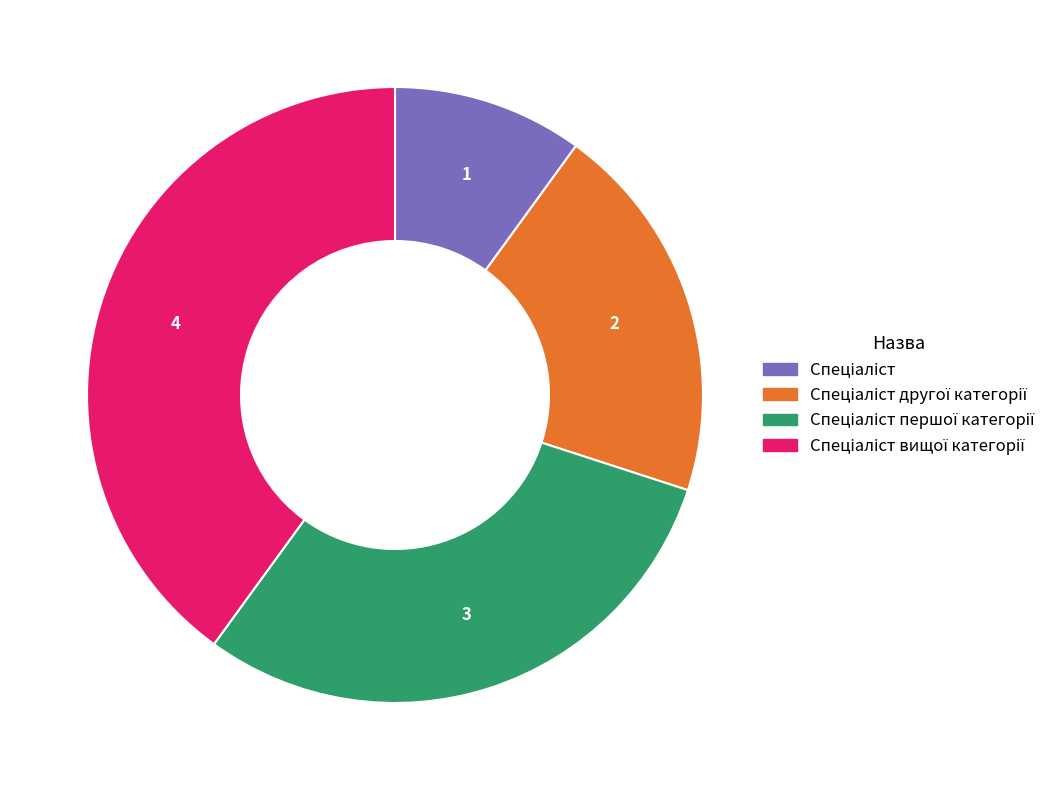

Is there any slice that represents more than half of the pie?

No